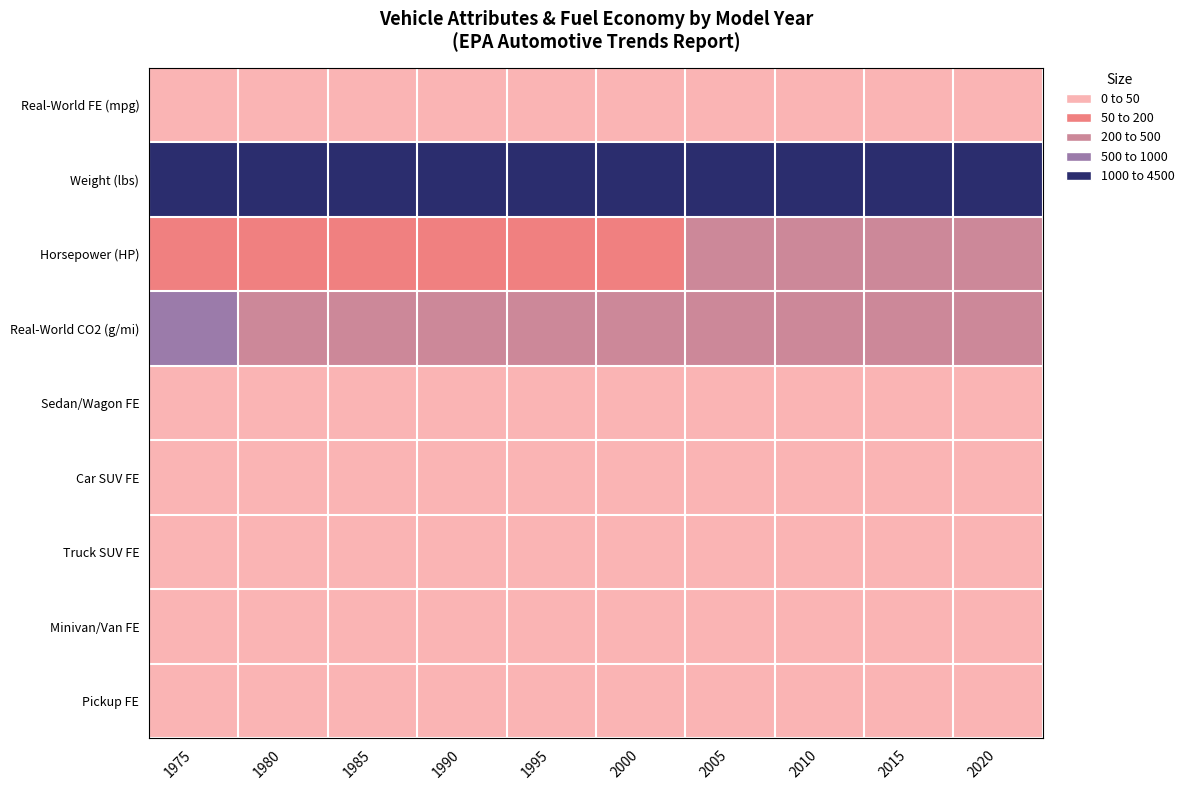

What is the total value across all series at 2005?

4831.1